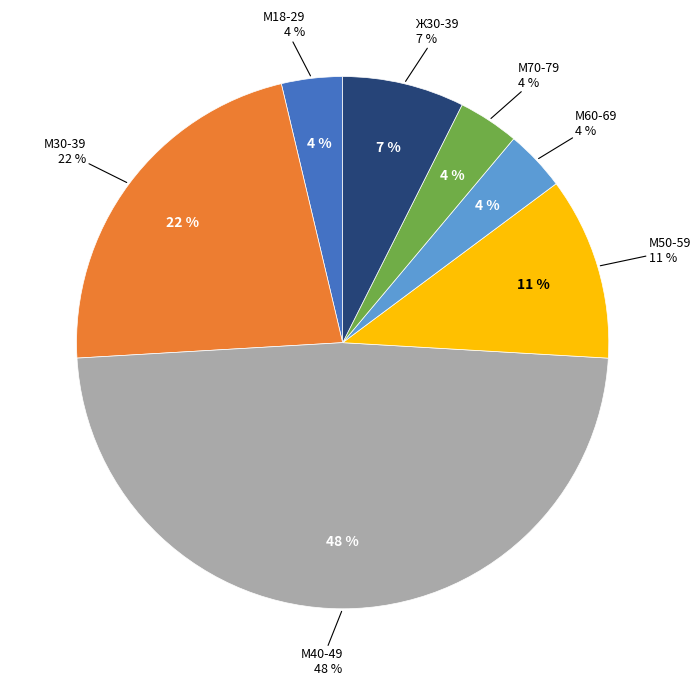

How many slices are in this pie chart?

7